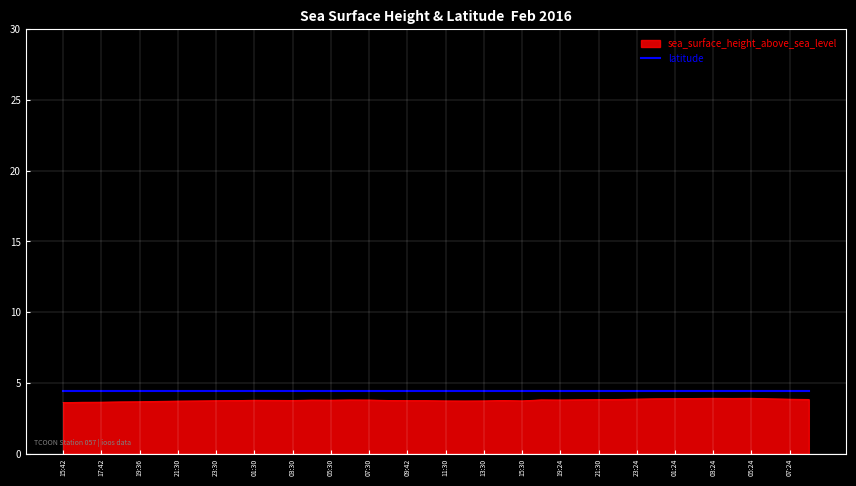

What is the minimum value for sea_surface_height_above_sea_level?

3.6